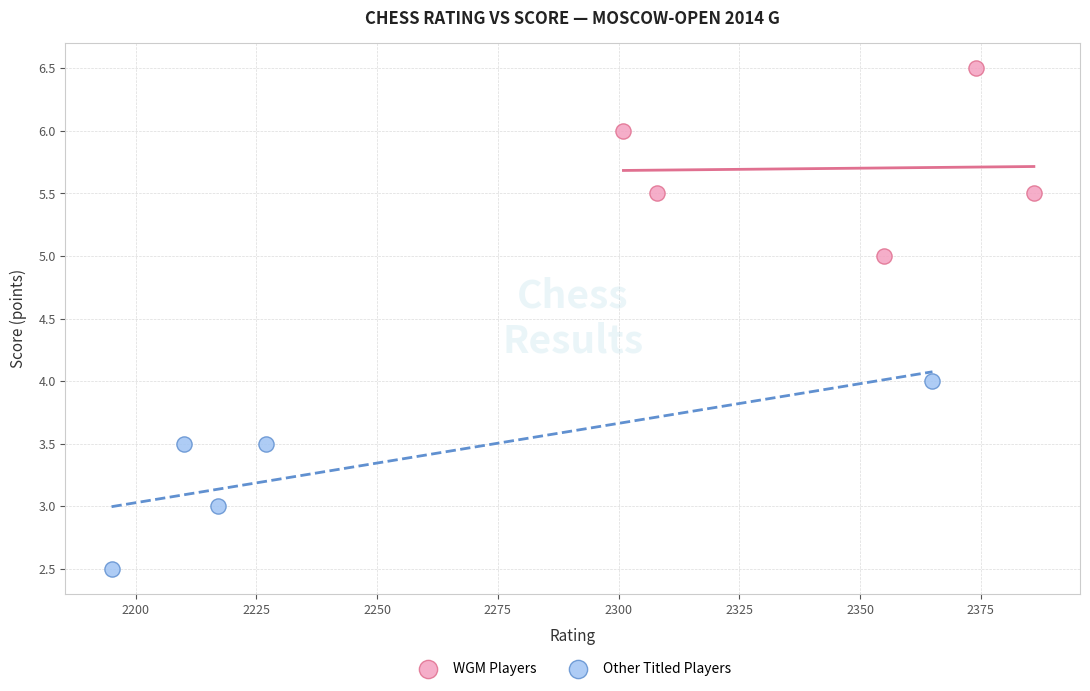

Which series reaches the maximum Y coordinate?

WGM Players